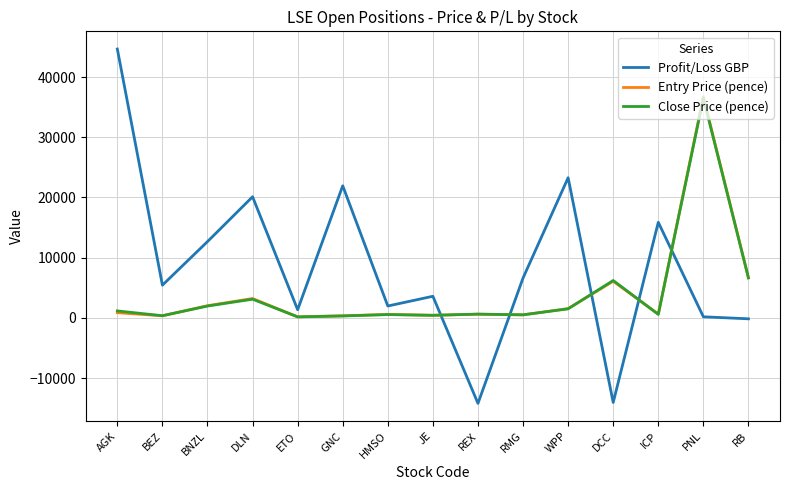

What is the minimum value shown in the chart?

-14205.1